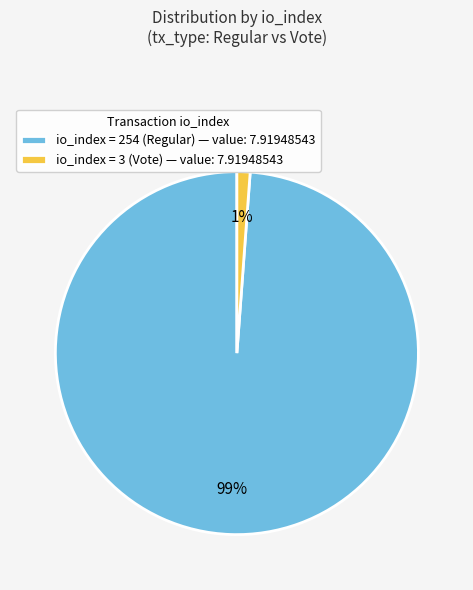

Is there any slice that represents more than half of the pie?

Yes